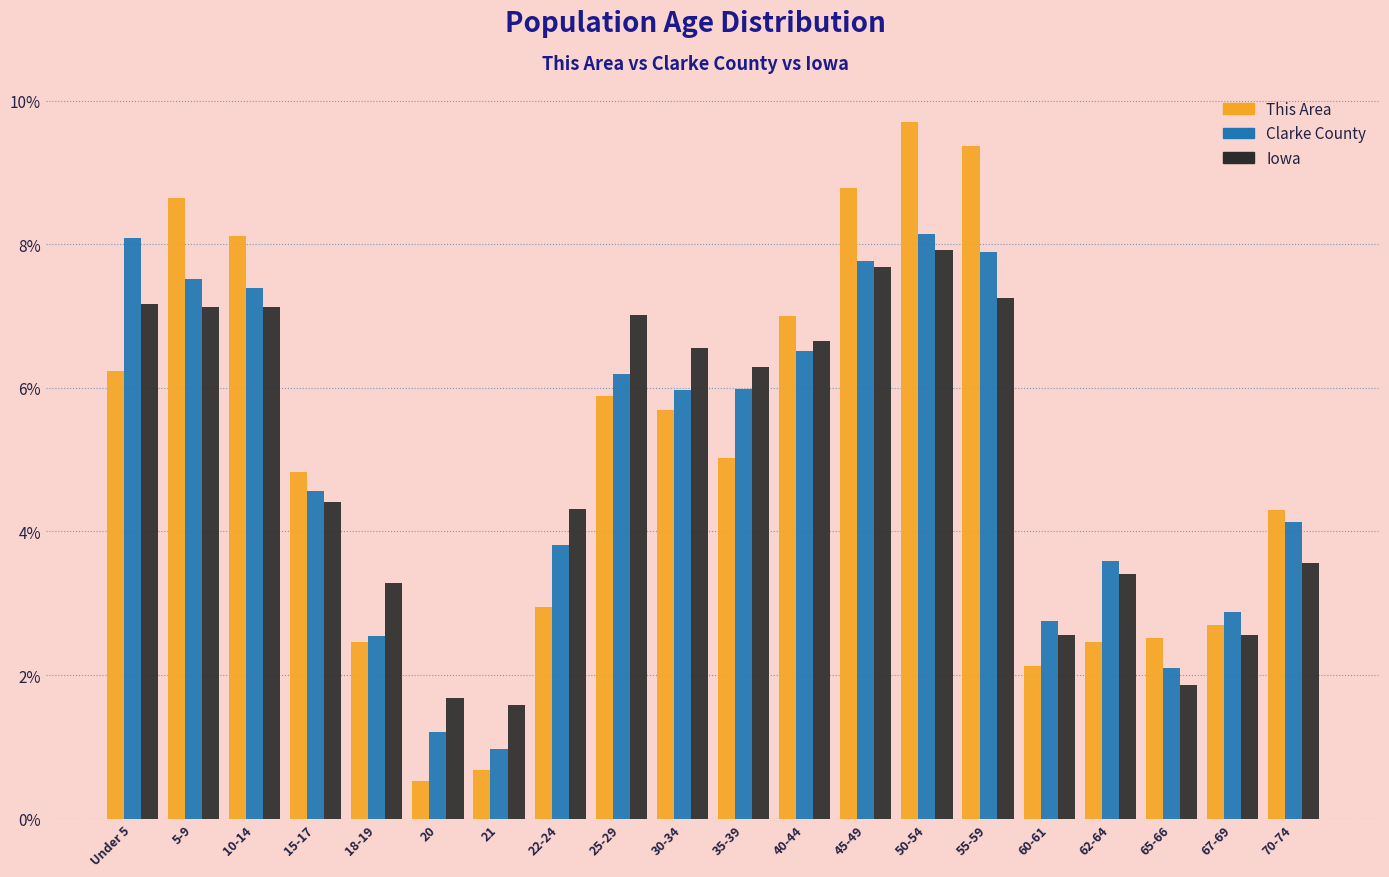

What is the approximate value of Clarke County at 21?

1.0